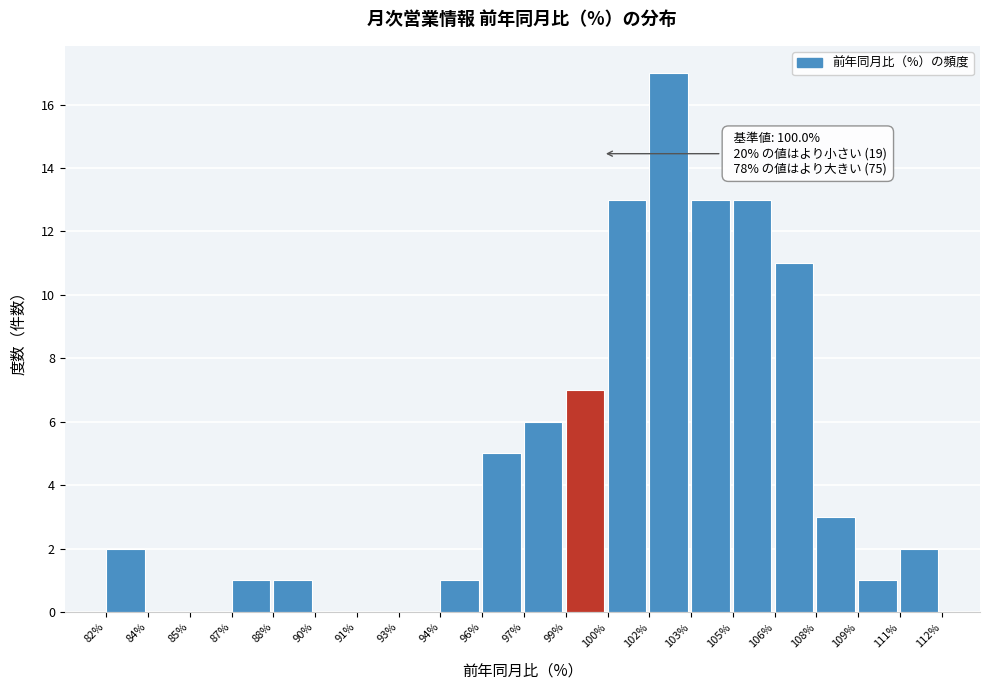

Reading right to left, extract all data points from this chart.

111%=2	109%=1	108%=3	106%=11	105%=13	103%=13	102%=17	100%=13	99%=7	97%=6	96%=5	94%=1	93%=0	91%=0	90%=0	88%=1	87%=1	85%=0	84%=0	82%=2